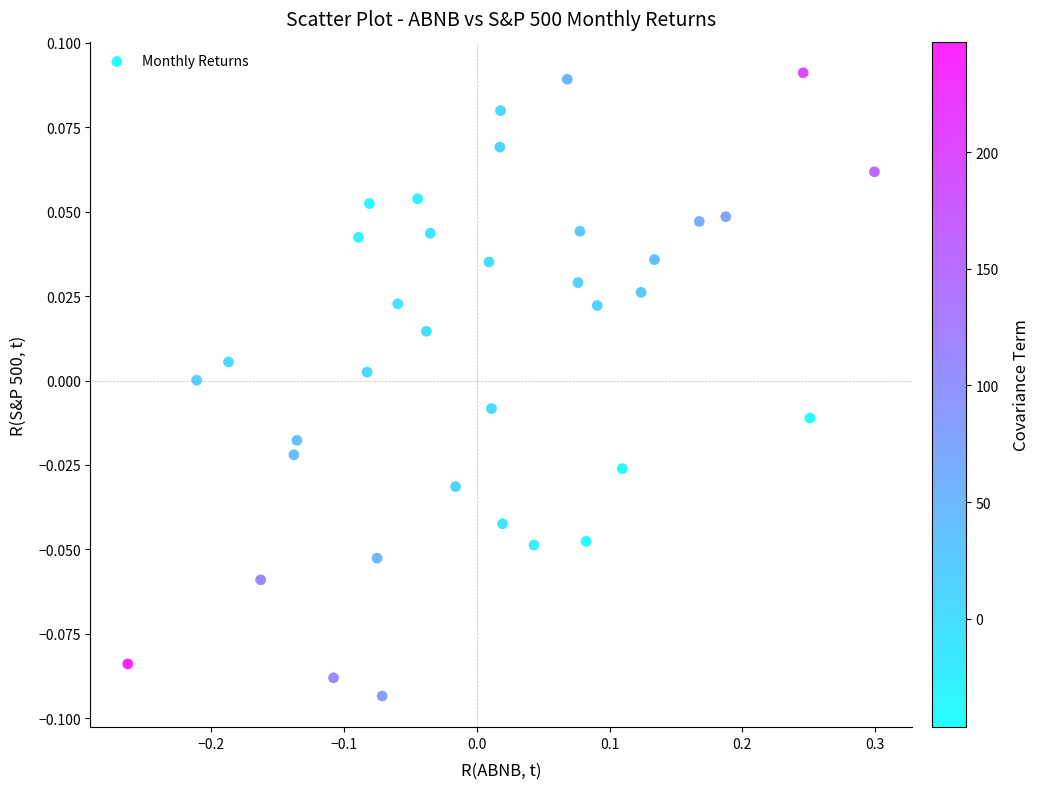

What is the range of X values (max minus min)?

0.6